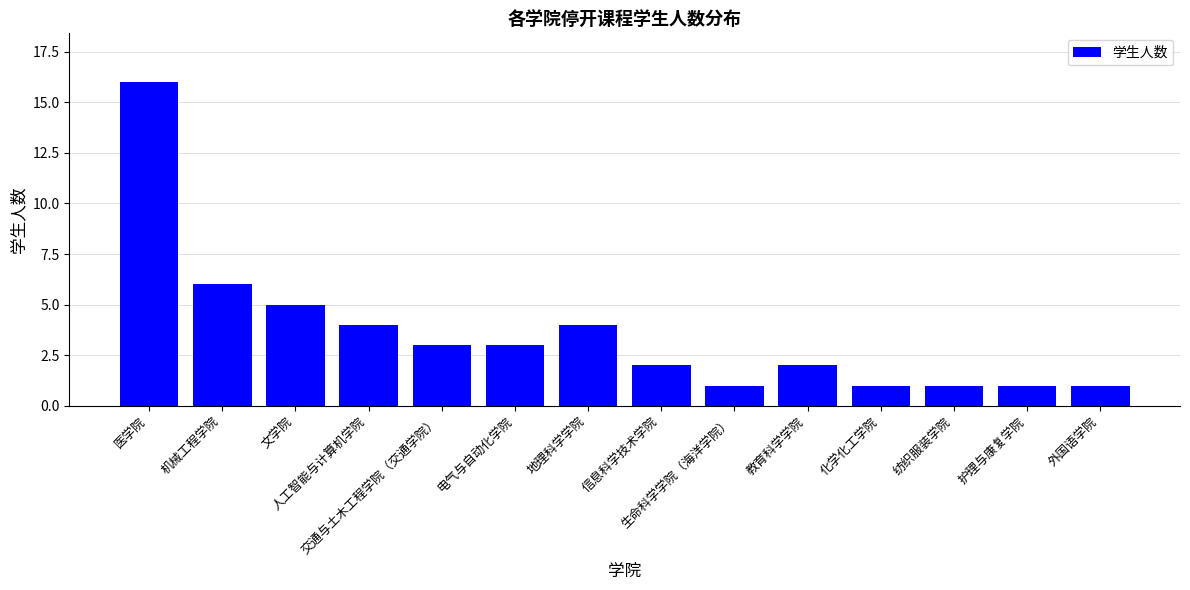

Count the number of data series in this chart.

1